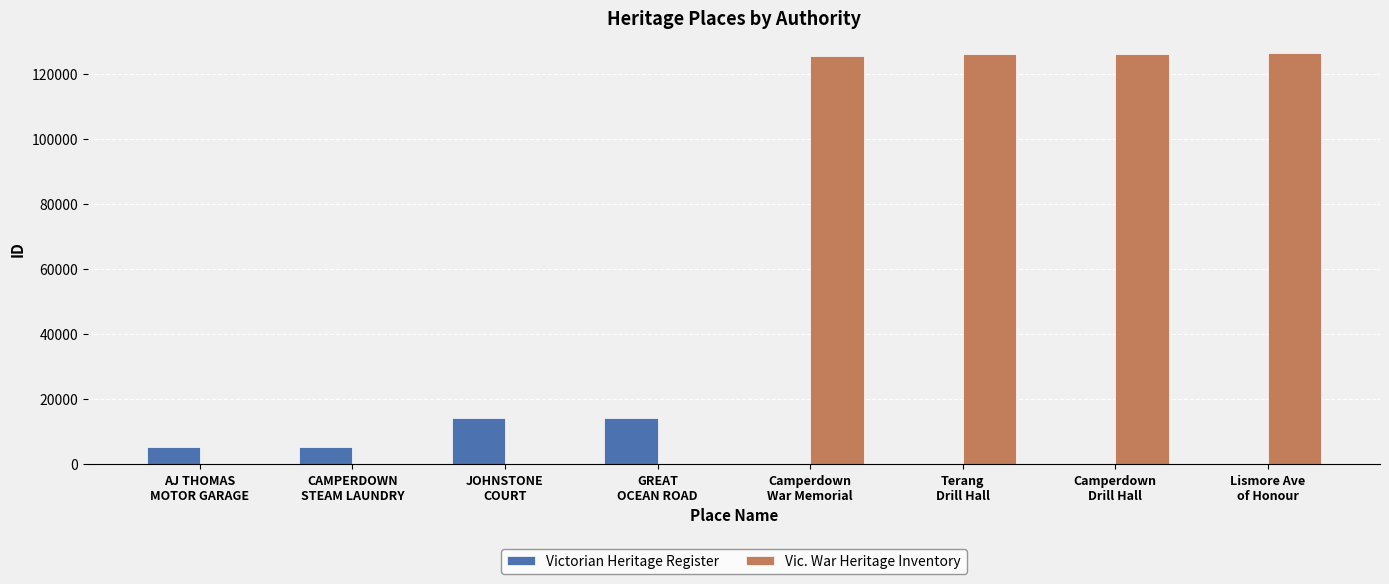

Which series has the largest total across all categories?

Vic. War Heritage Inventory